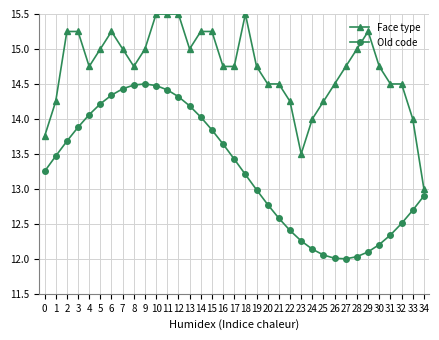

What is the difference between the maximum and minimum values in the Old code series?

2.5